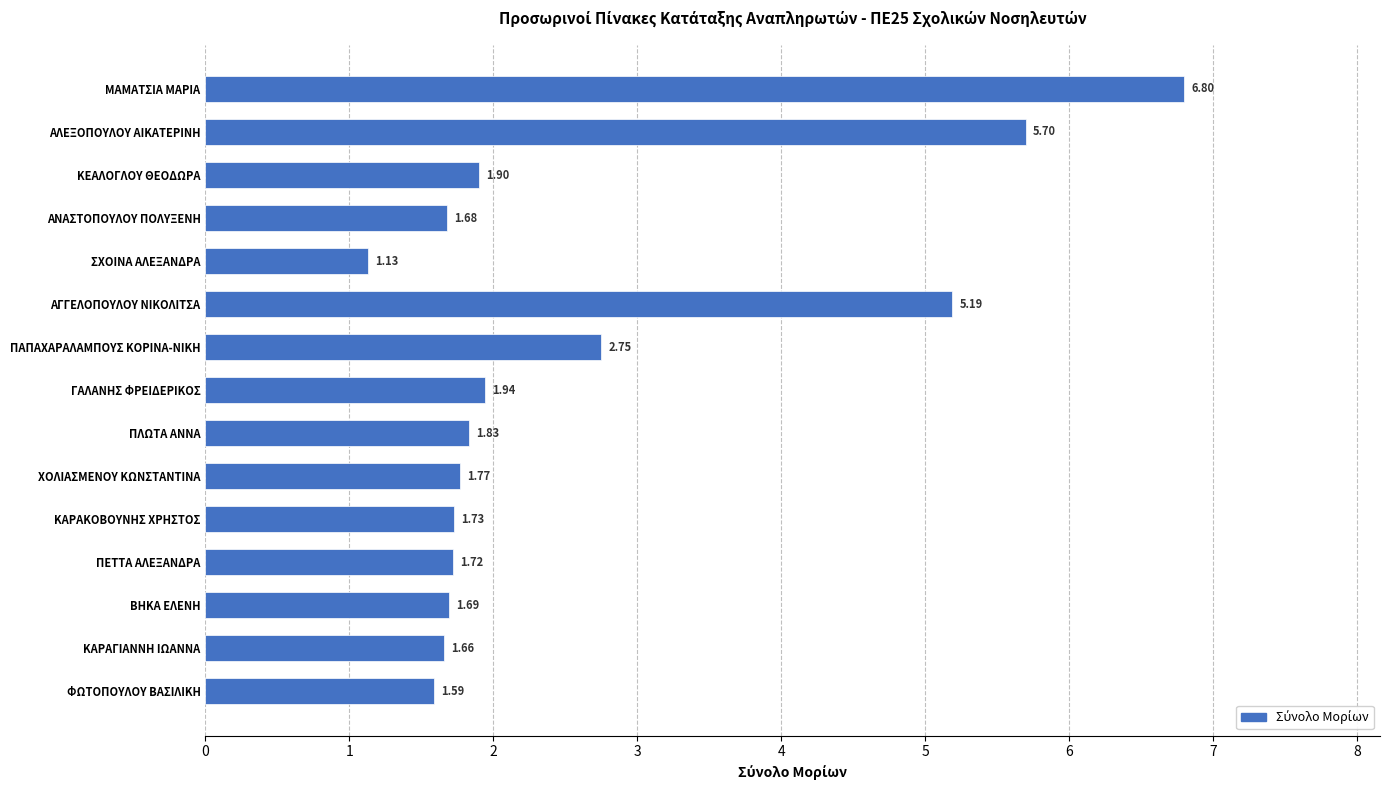

What is the label of the 8th bar from the bottom?

ΓΑΛΑΝΗΣ ΦΡΕΙΔΕΡΙΚΟΣ